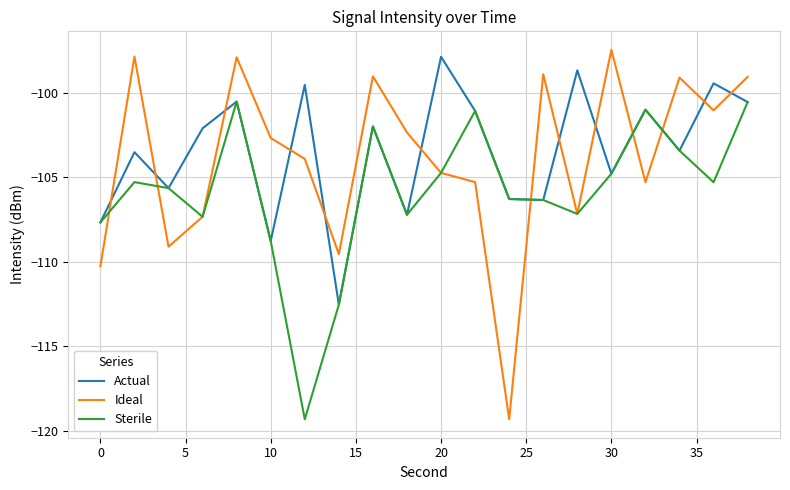

What is the sum of all Actual values?

-2069.0